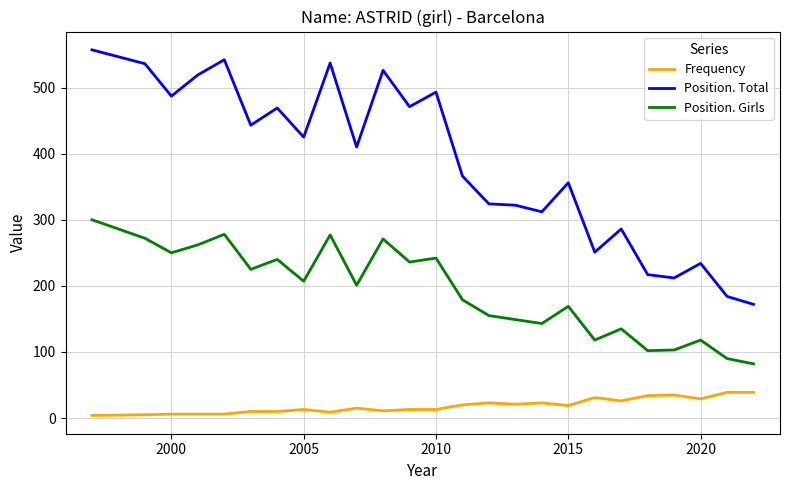

List the series in order of their overall mean, highest first.

Position. Total, Position. Girls, Frequency